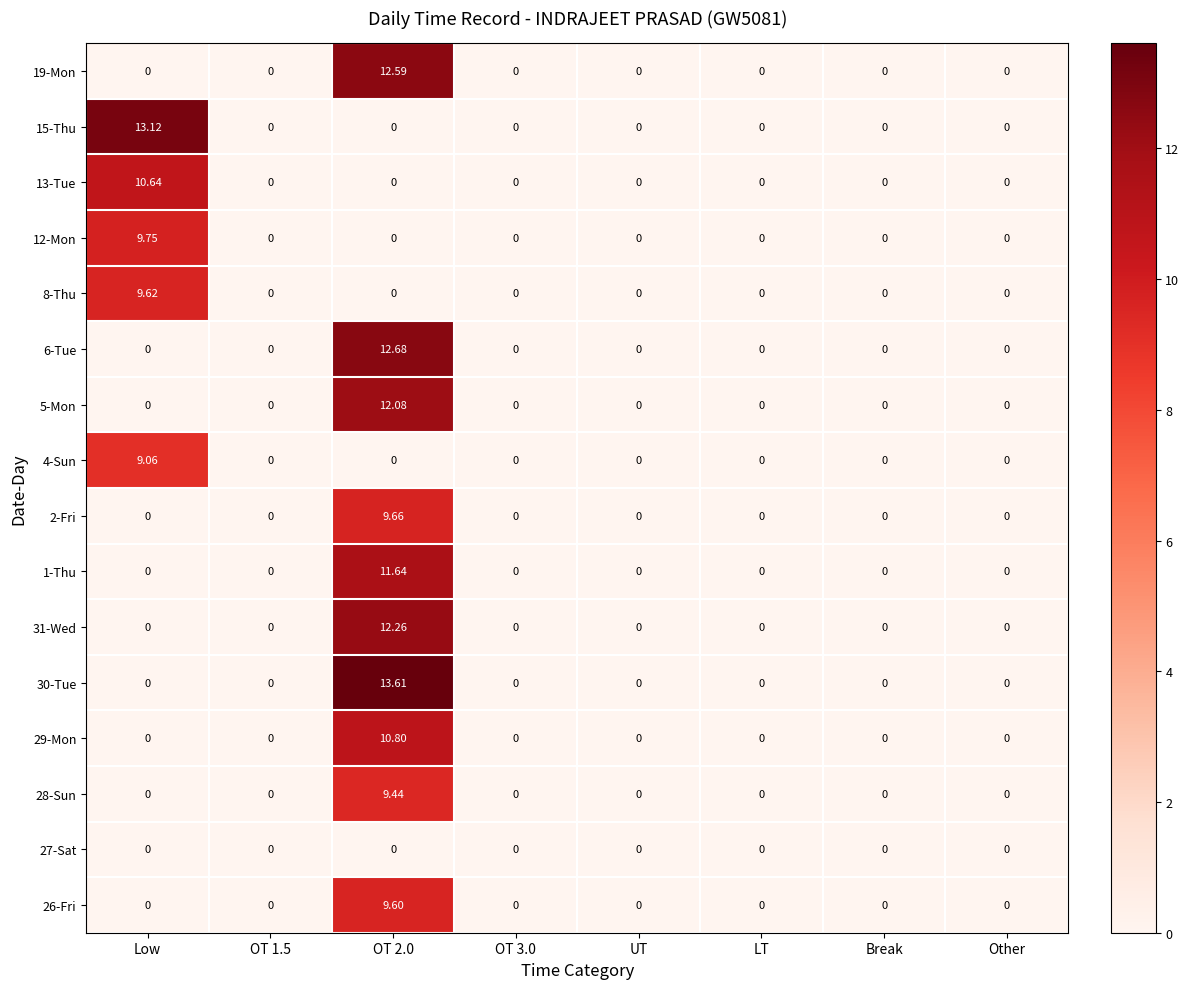

Which series has the largest total across all categories?

30-Tue